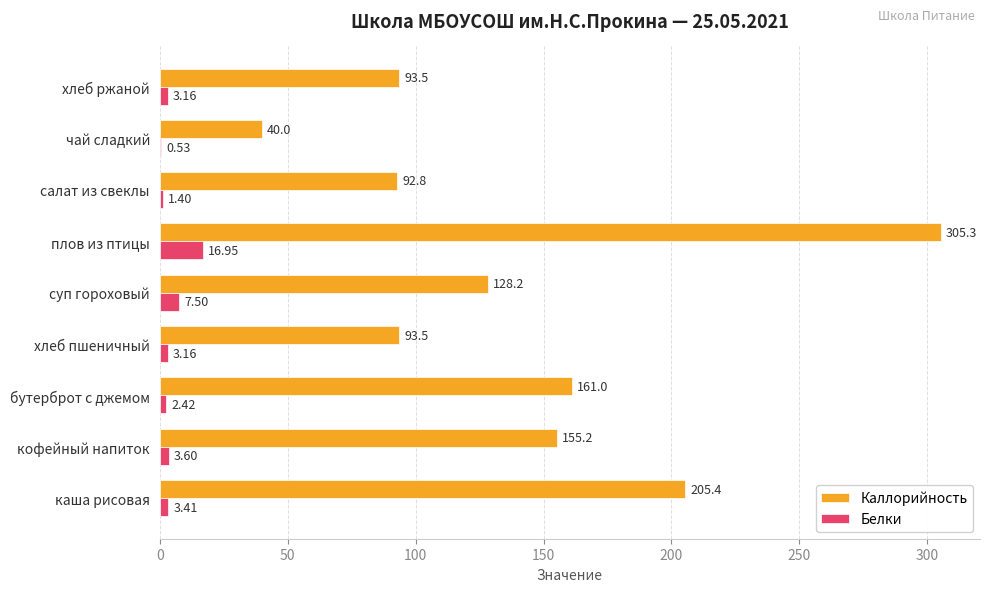

What are all the series names shown in the legend?

Каллорийность, Белки